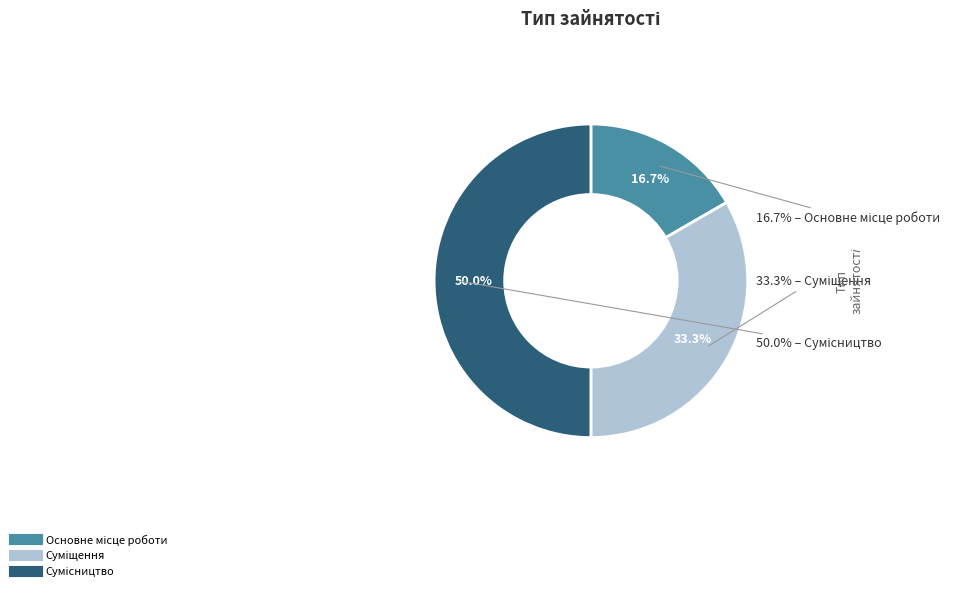

How many segments does this pie chart have?

3